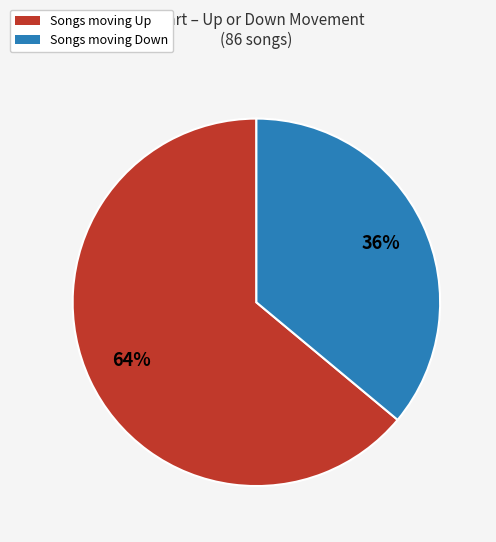

To the nearest percent, what is the difference between the largest and smallest slice percentages?

28%